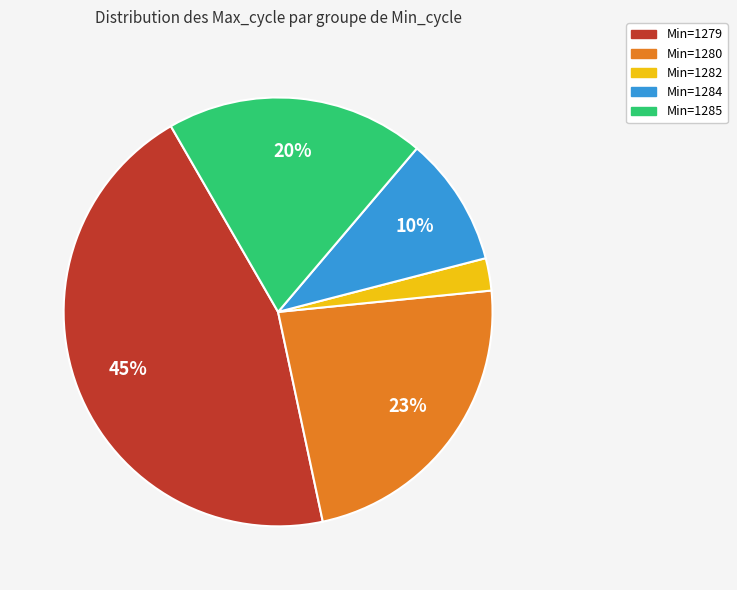

Does any single category account for the majority?

No